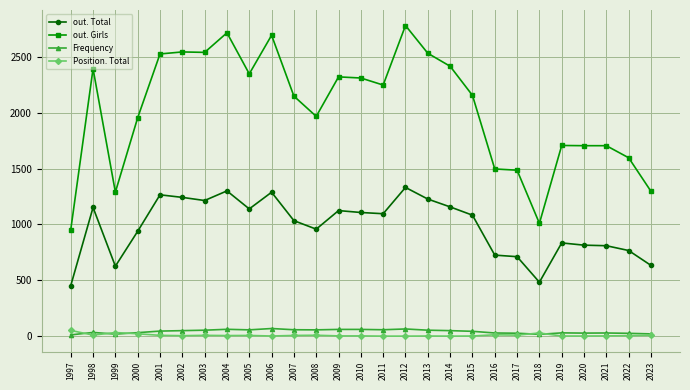

What is the difference between the highest and lowest values at 2008?

1956